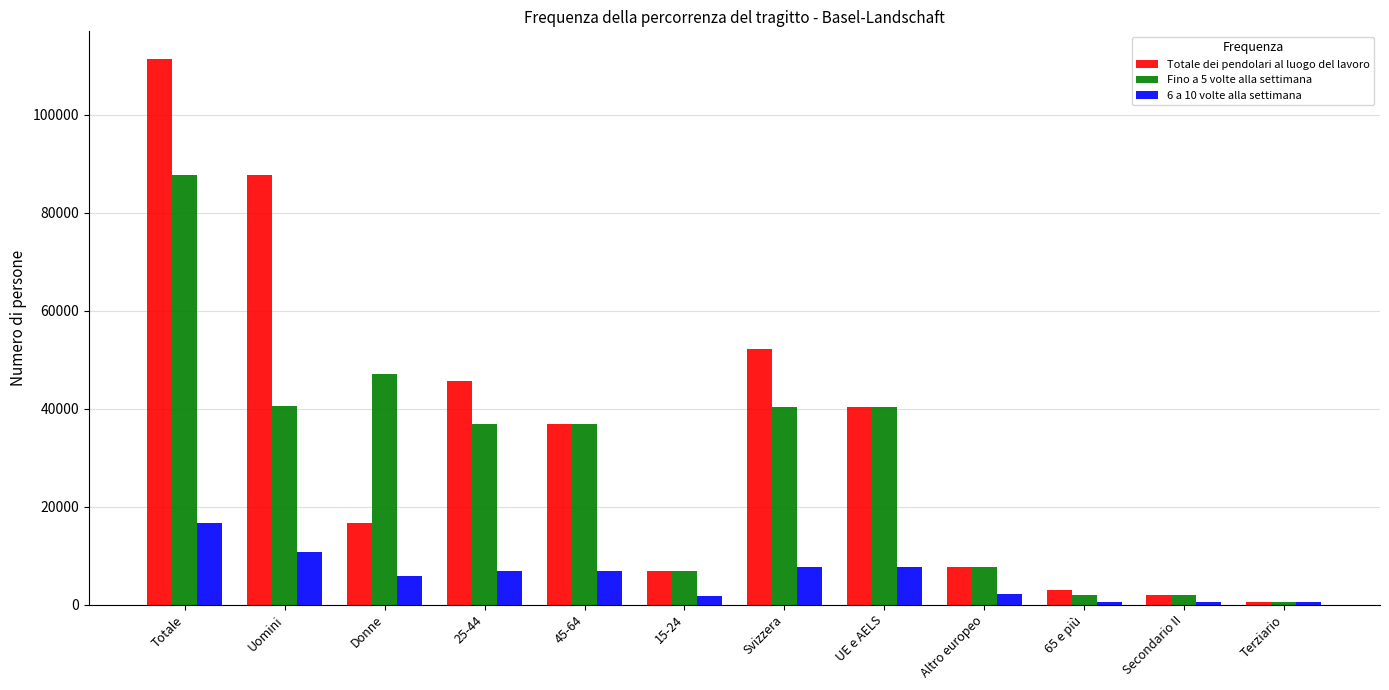

What position from the left is Altro europeo?

9